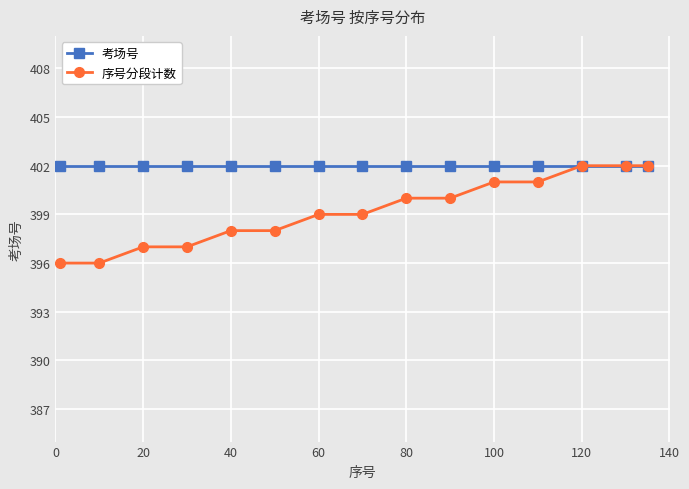

What is the value of the 序号分段计数 point at the 4th from the left?

397